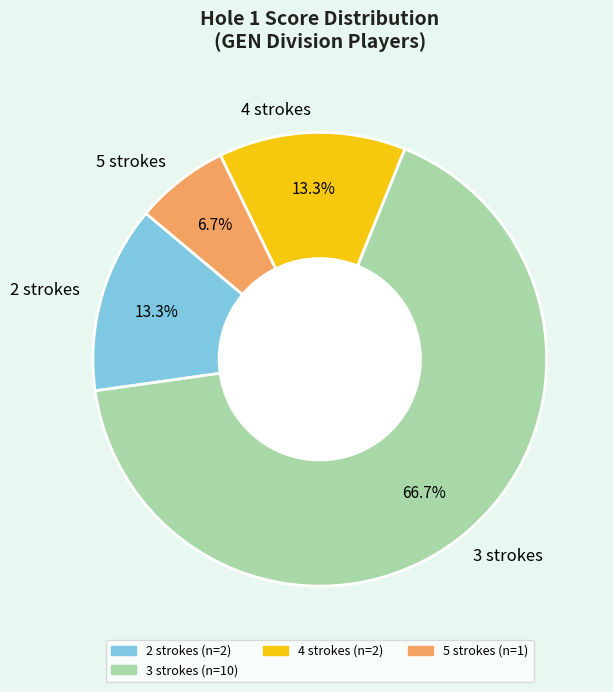

What portion of the pie excludes 2 strokes?

86.7%